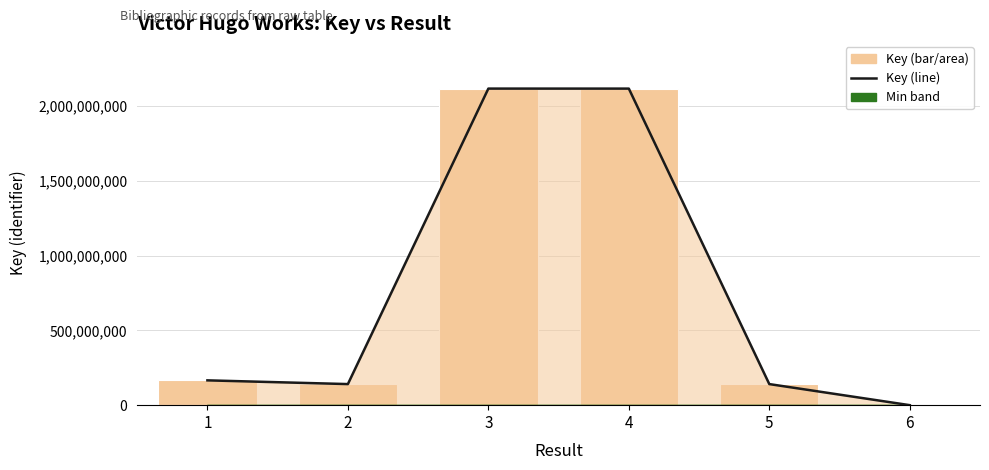

The value of Key (line) at 4 is 3722641351. True or false?

False